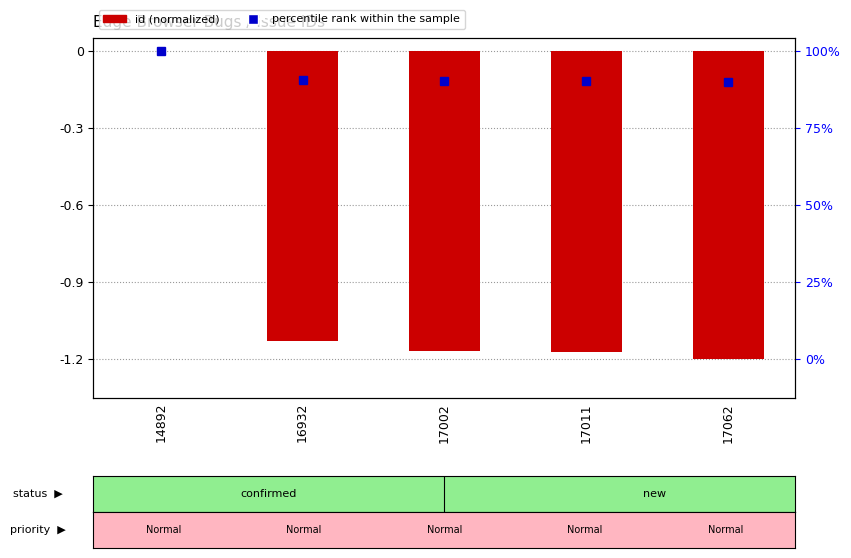

At which label is the value closest to 0?

14892